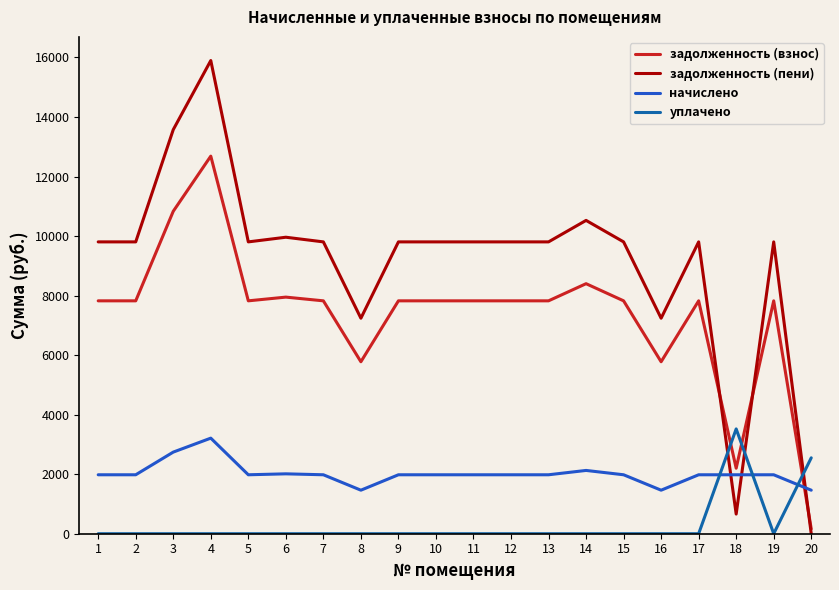

The value of уплачено at 15 is -1118.1. True or false?

False